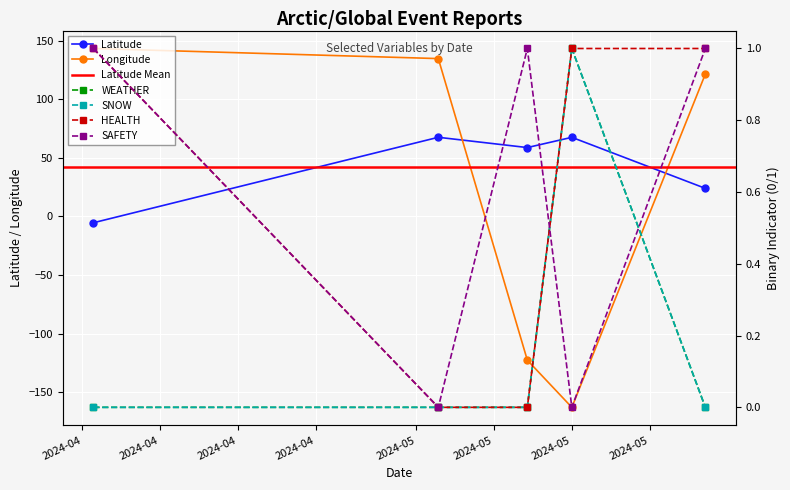

True or false: Latitude and Longitude intersect in this chart.

True